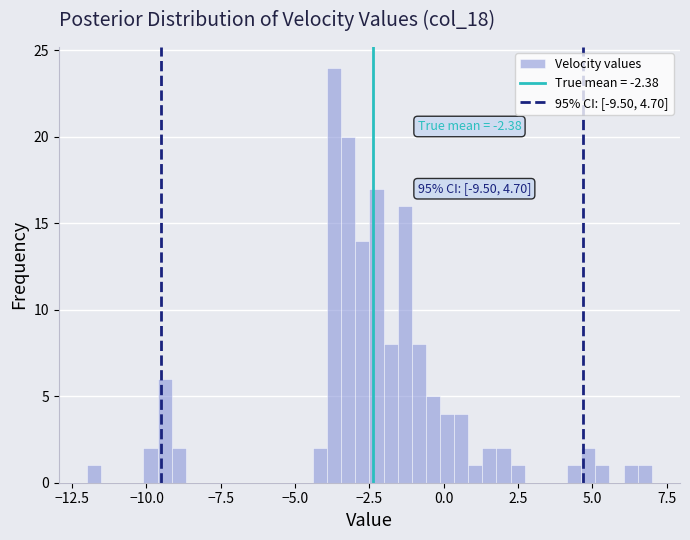

Around what value on the x-axis is the tallest bar? Give the approximate position of its centre, as read against the axis.

-3.5